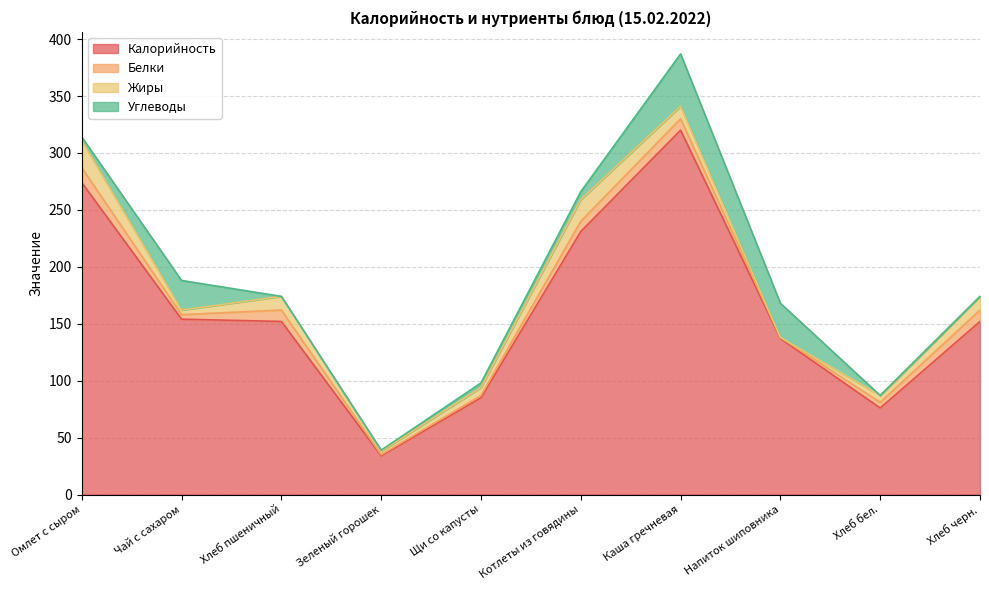

In Углеводы, how many points are lower than both neighbors (excluding endpoints)?

1